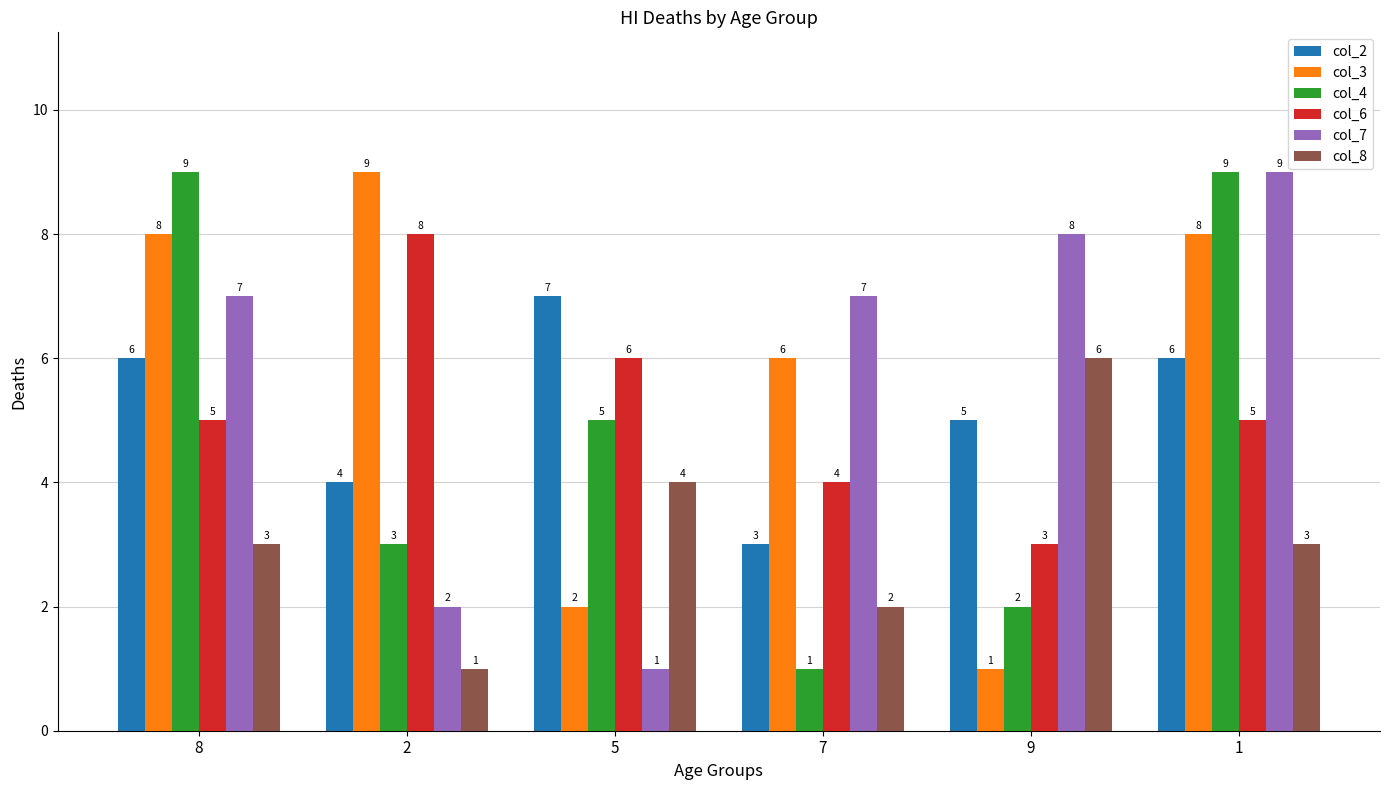

What is the minimum value for col_8?

1